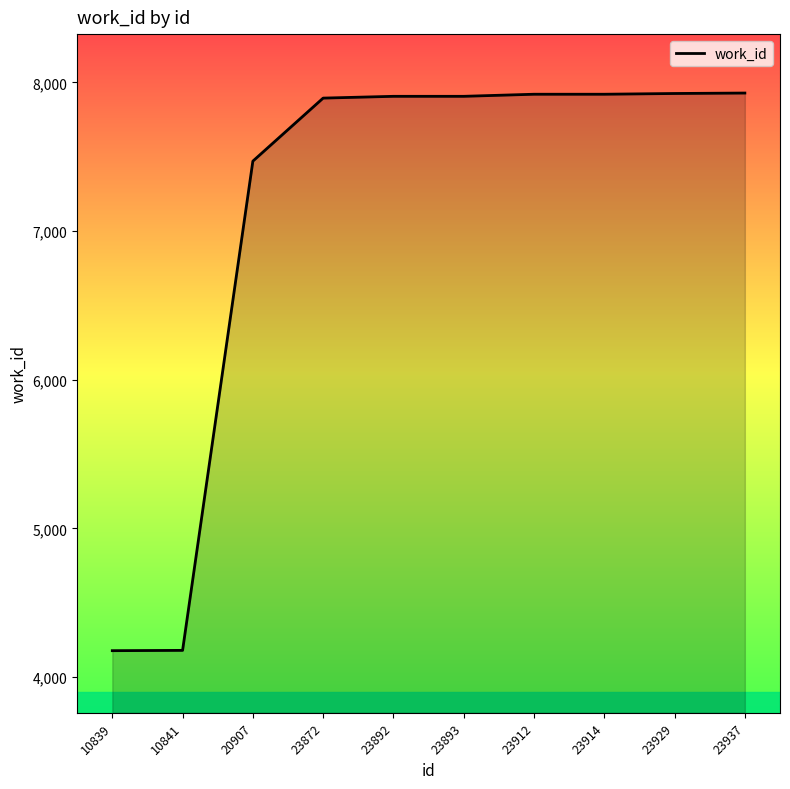

Approximately how many times larger is the value at 10841 compared to 23872?

0.5